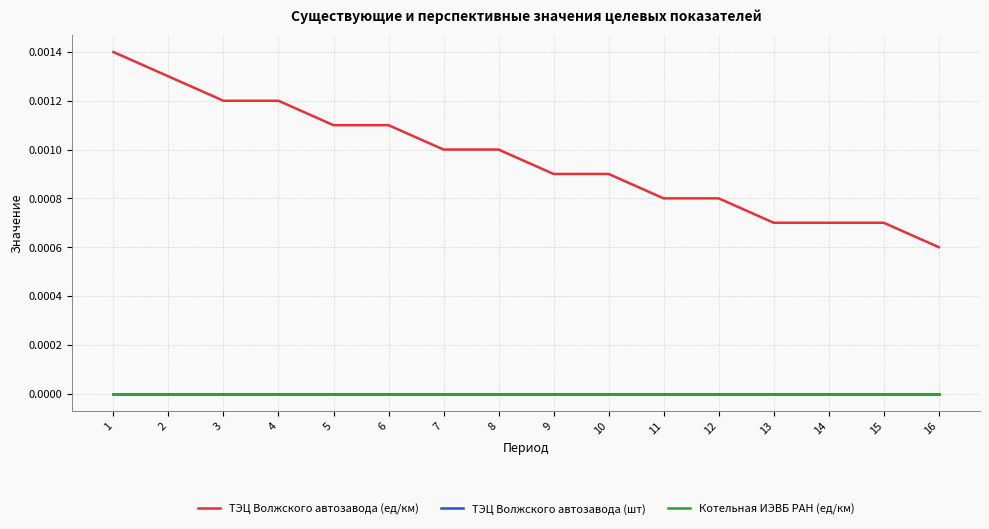

At how many categories does at least one series exceed 0?

16